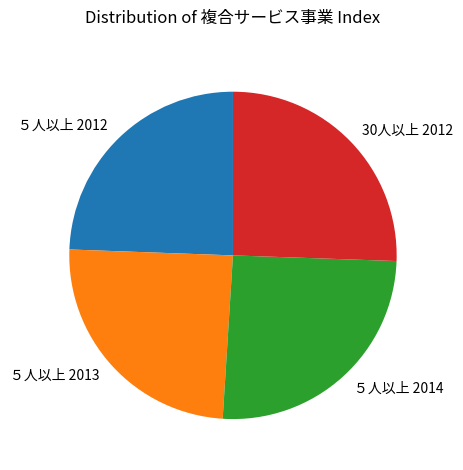

Is it true that 30人以上 2012 is 17% of the pie?

False